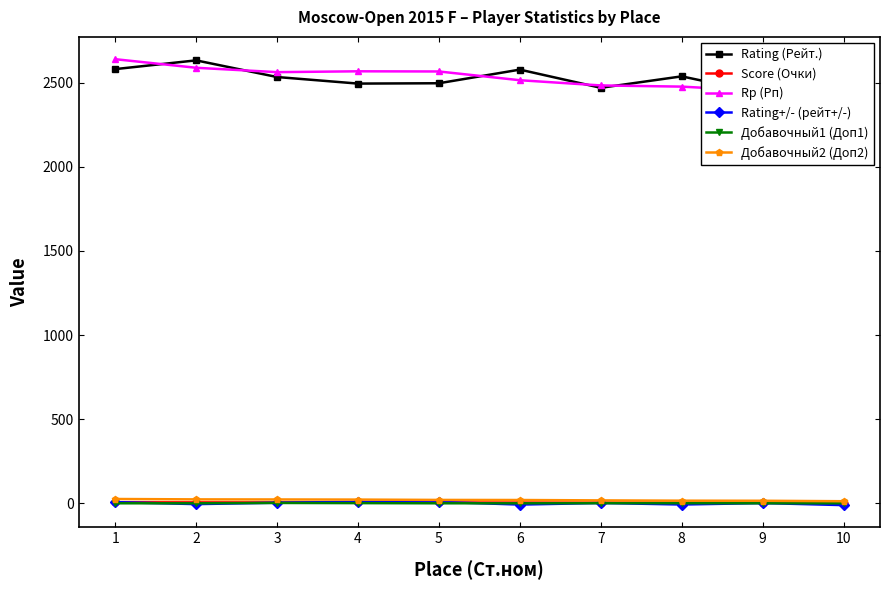

Which category has the highest value in the Добавочный2 (Доп2) series?

1